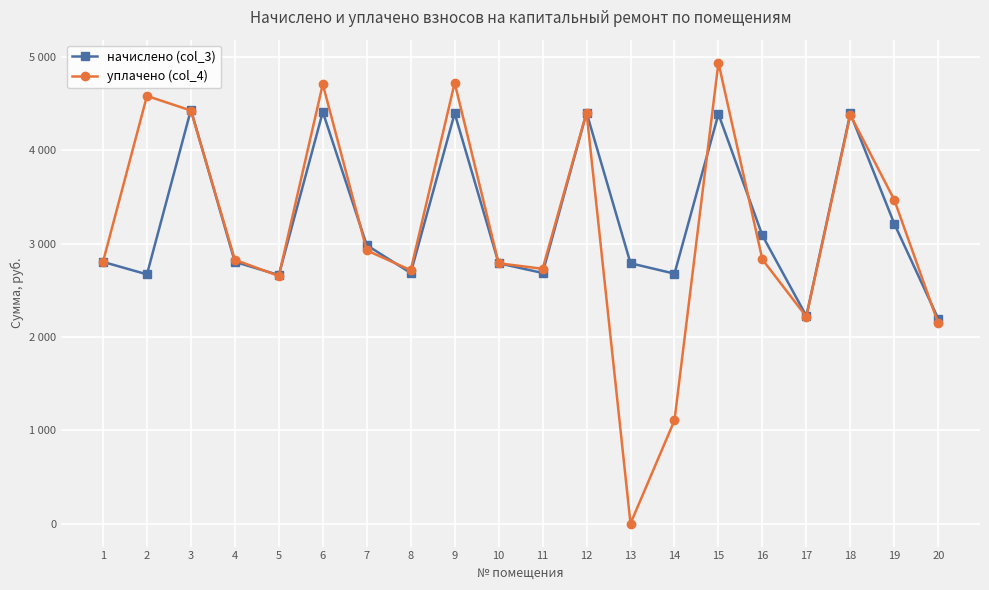

Reading left to right, what are all the values shown in this chart?

начислено (col_3): 1=2804.9	2=2671.0	3=4434.2	4=2804.9	5=2663.5	6=4411.9	7=2983.4	8=2685.8	9=4397.0	10=2790.0	11=2685.8	12=4404.5	13=2790.0	14=2678.4	15=4389.6	16=3087.6	17=2224.6	18=4397.0	19=3214.1	20=2194.8
уплачено (col_4): 1=2804.9	2=4583.7	3=4426.8	4=2827.2	5=2653.5	6=4709.5	7=2927.7	8=2715.6	9=4724.4	10=2790.0	11=2730.5	12=4404.5	13=0.0	14=1105.9	15=4939.7	16=2830.3	17=2217.1	18=4380.5	19=3469.8	20=2146.1